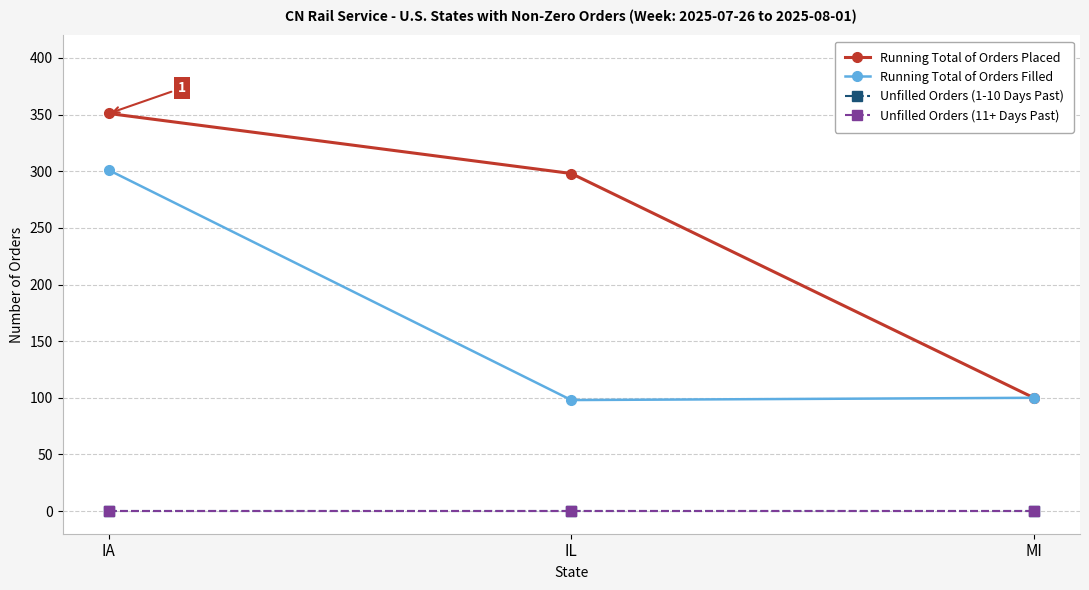

Is this an area chart (filled region under the line)?

No